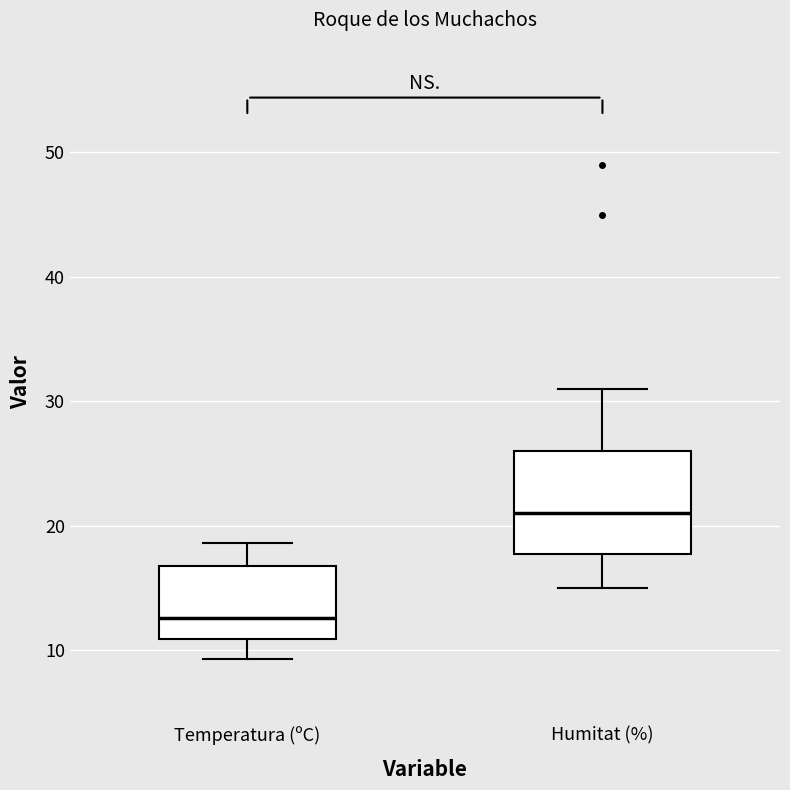

Which box is the tallest, from its lower edge to its upper edge?

Humitat (%)